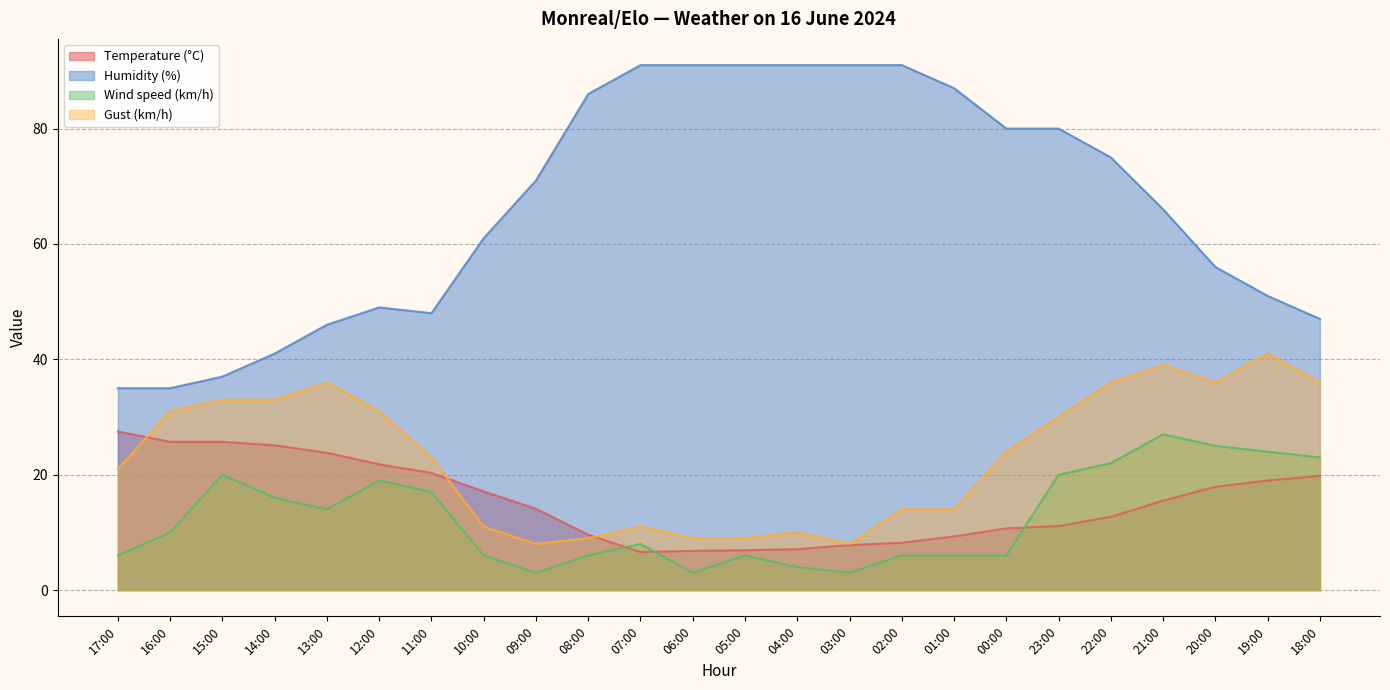

At which category is the sum across all series the highest?

21:00